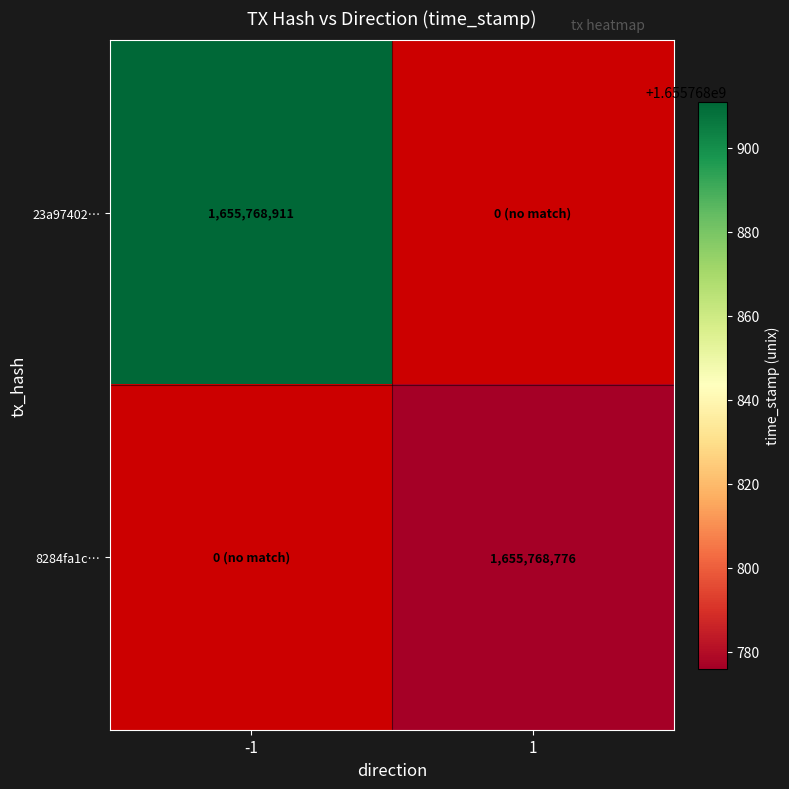

What is the sum of the 8284fa1c37da27d7a20971c919ba07cbb593ca6 values at direction_1 and direction_-1?

1655768776